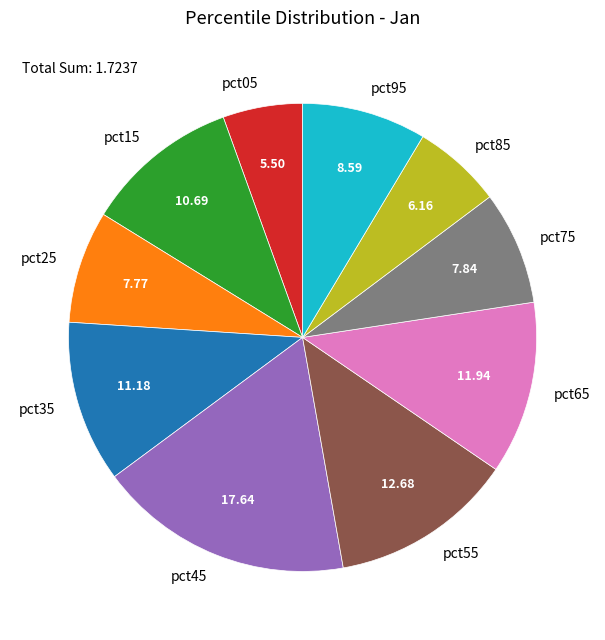

Do pct05 and pct15 together represent more than half of the pie?

No